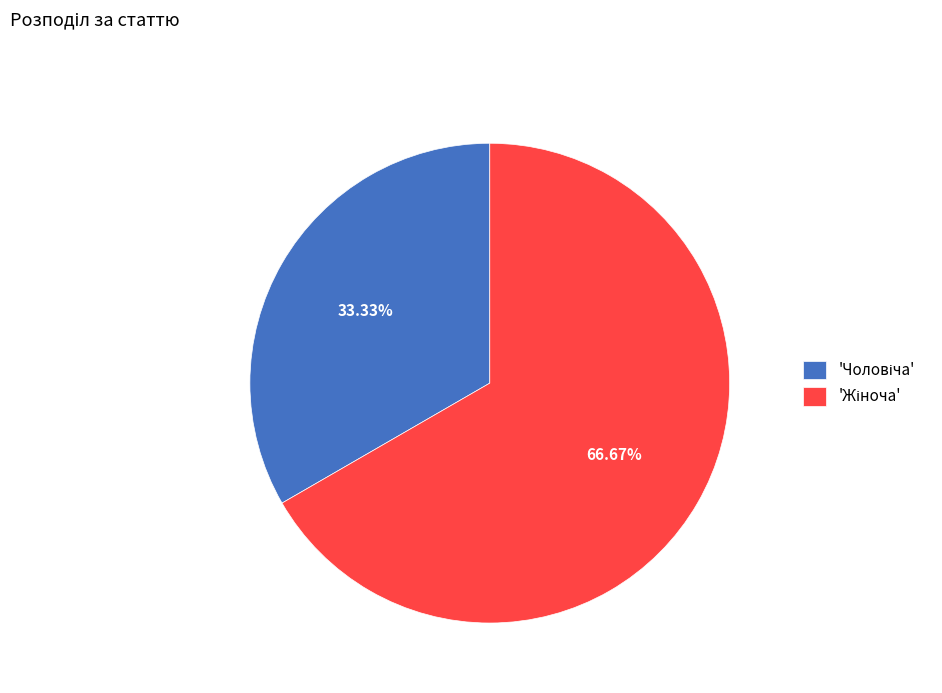

Is there any slice that represents more than half of the pie?

Yes